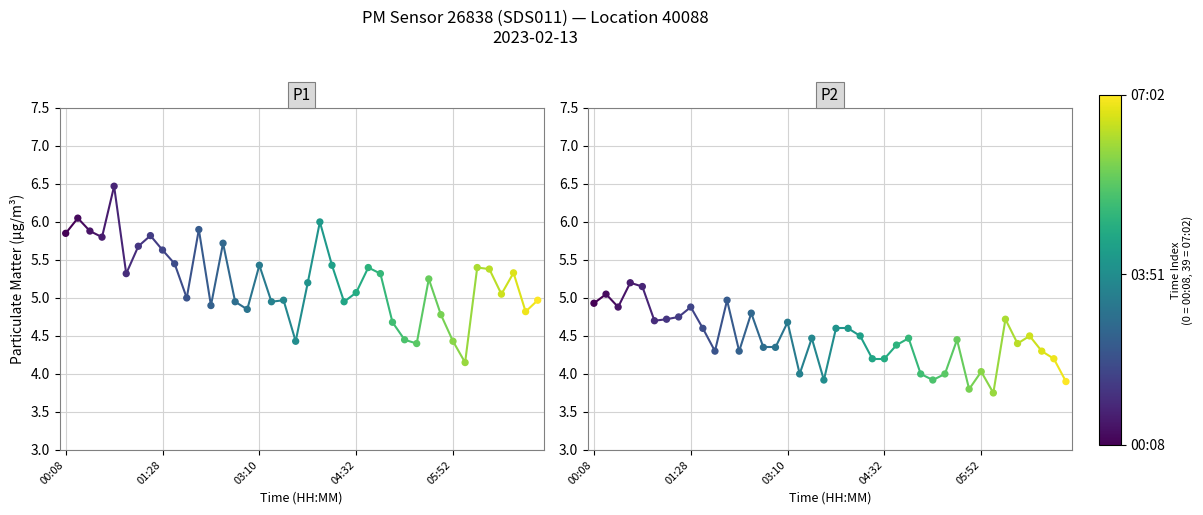

Which series has the widest spread of Y values?

P1